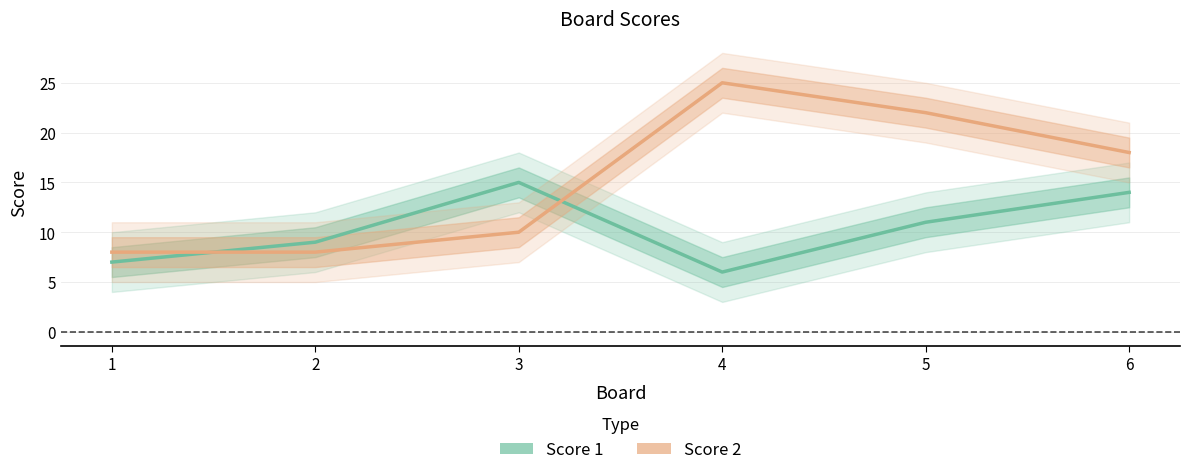

Where does the Score 1 series first go above 11?

3